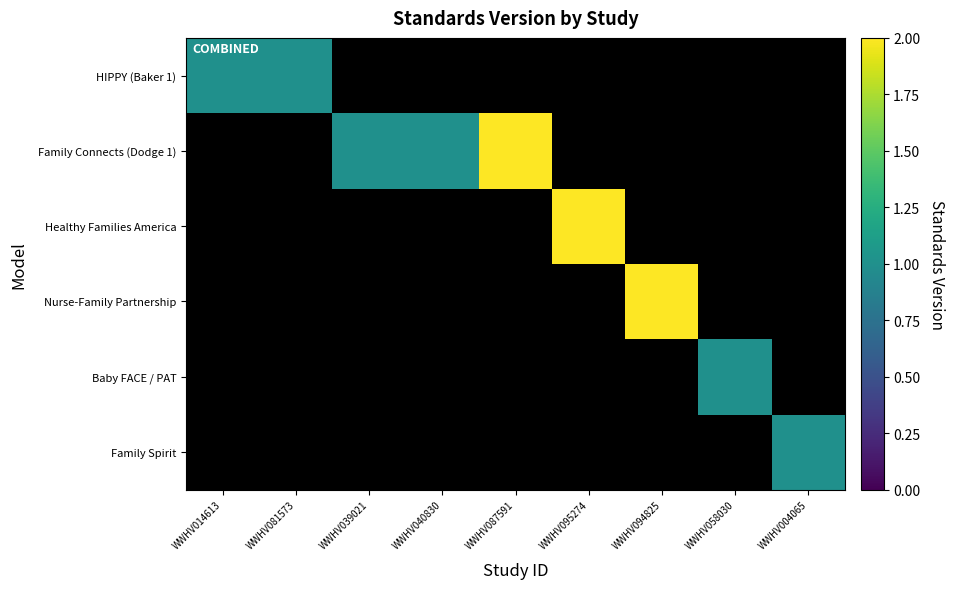

Rank the series by their average value, from lowest to highest.

HIPPY (Baker 1), Family Connects (Dodge 1), Healthy Families America, Nurse-Family Partnership, Baby FACE / PAT, Family Spirit